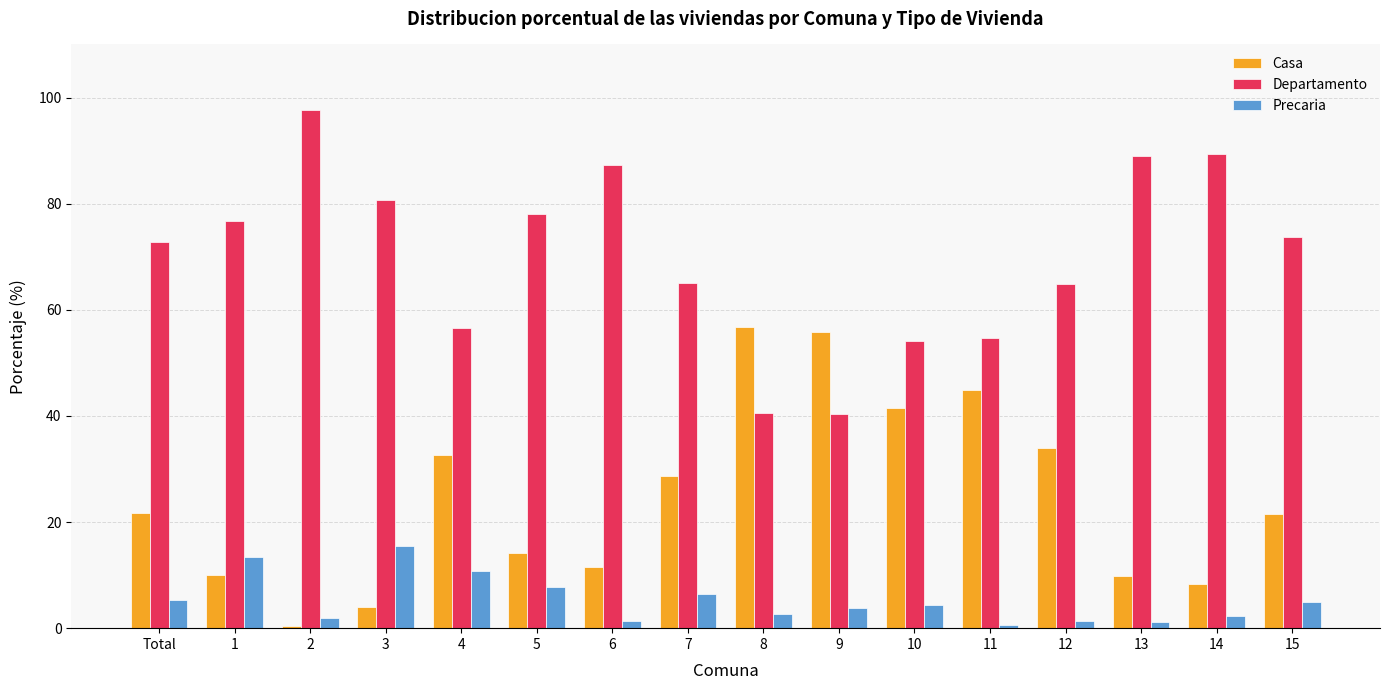

Does the chart contain stacked bars?

No